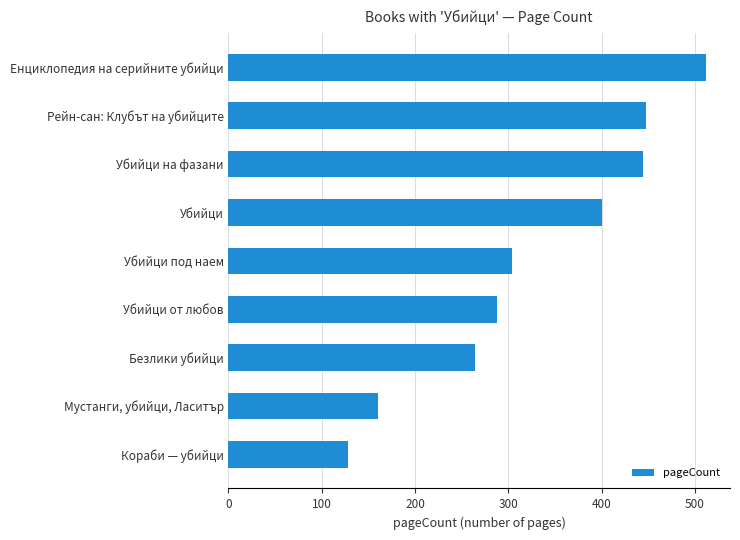

What is the ratio of the value at Рейн-сан: Клубът на убийците to the value at Убийци на фазани?

1.0